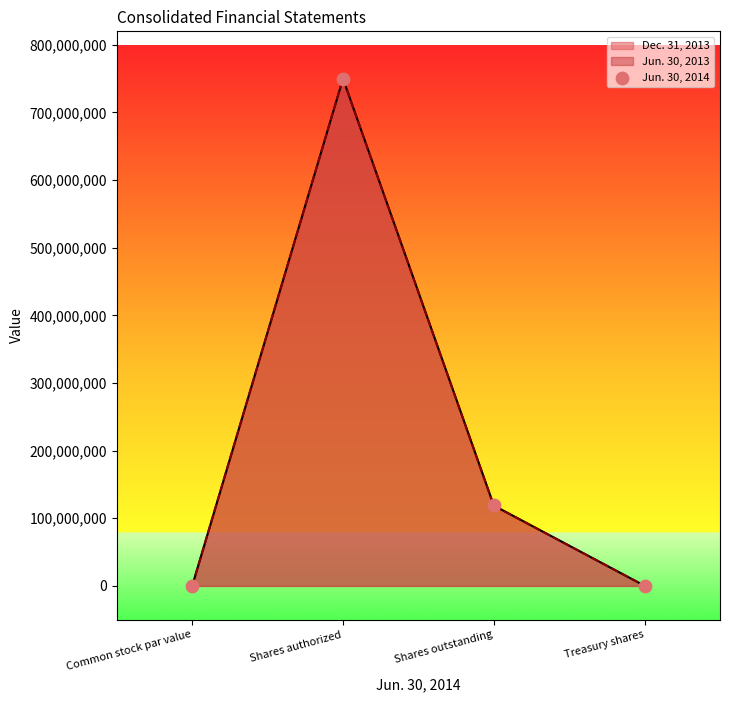

What is the change in value from Common stock par value to Shares authorized?

+749999995